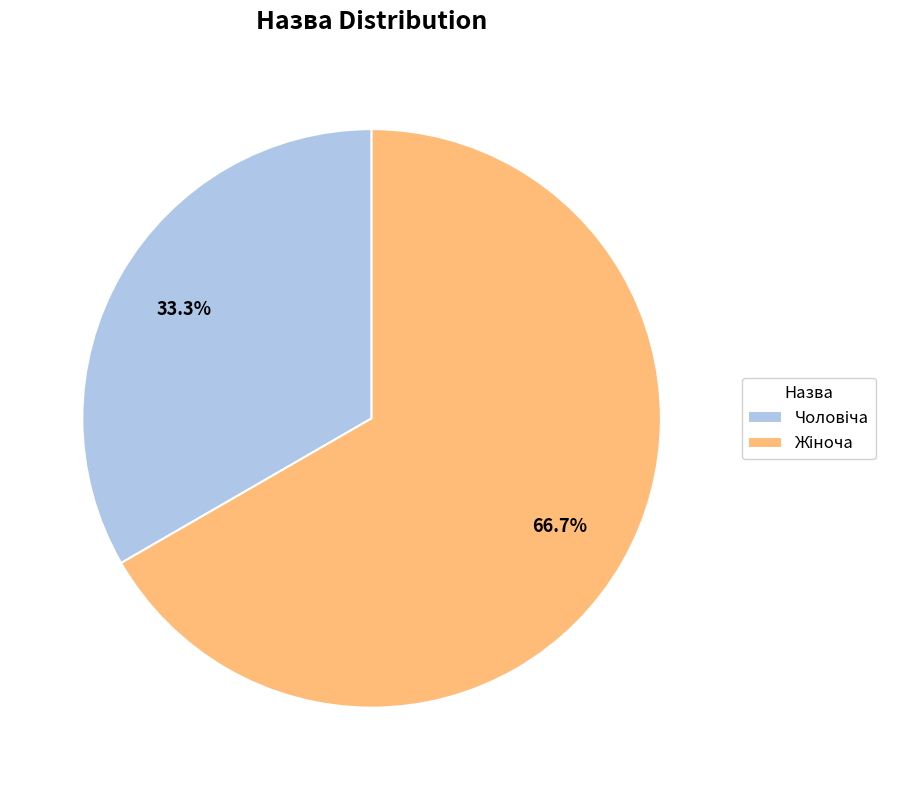

Is there any slice that represents more than half of the pie?

Yes